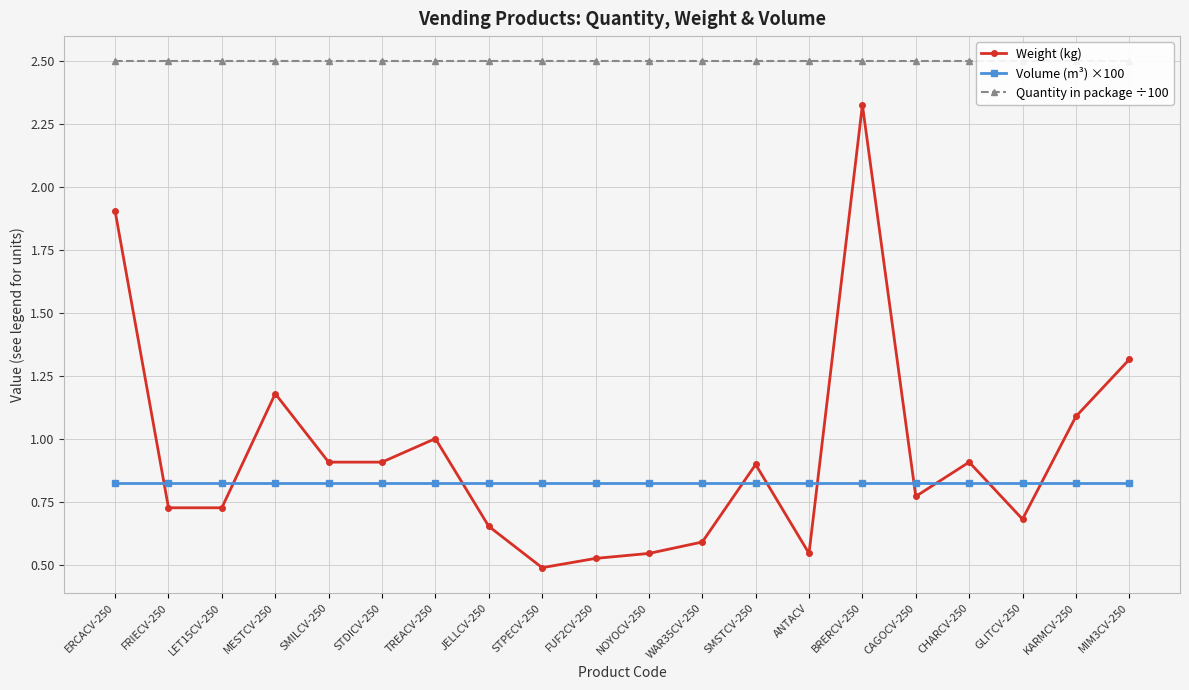

True or false: Quantity in package ÷100 has a value of 2.5 at MIM3CV-250.

True